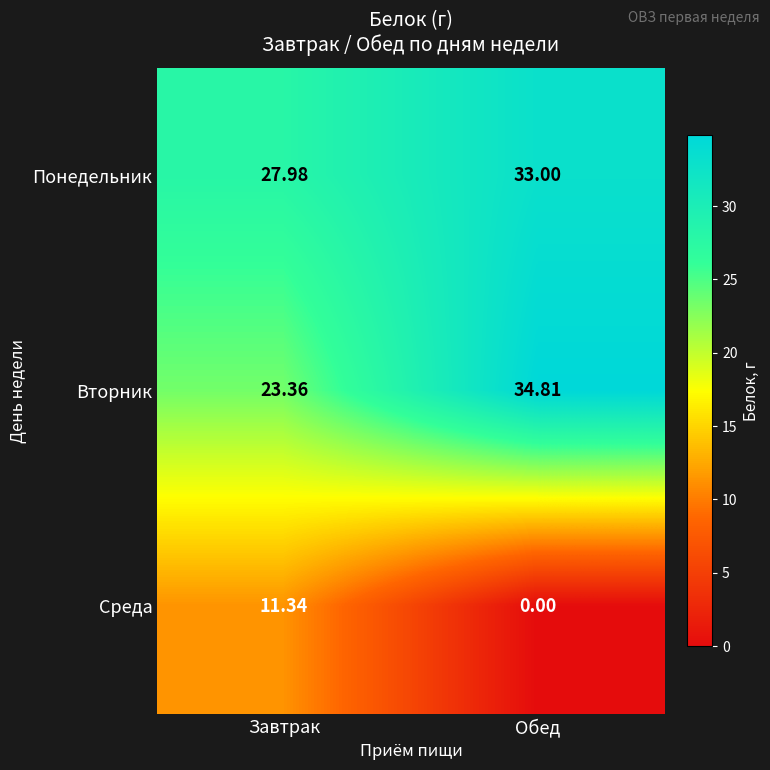

Between Завтрак and Обед, which series saw the biggest shift?

Вторник